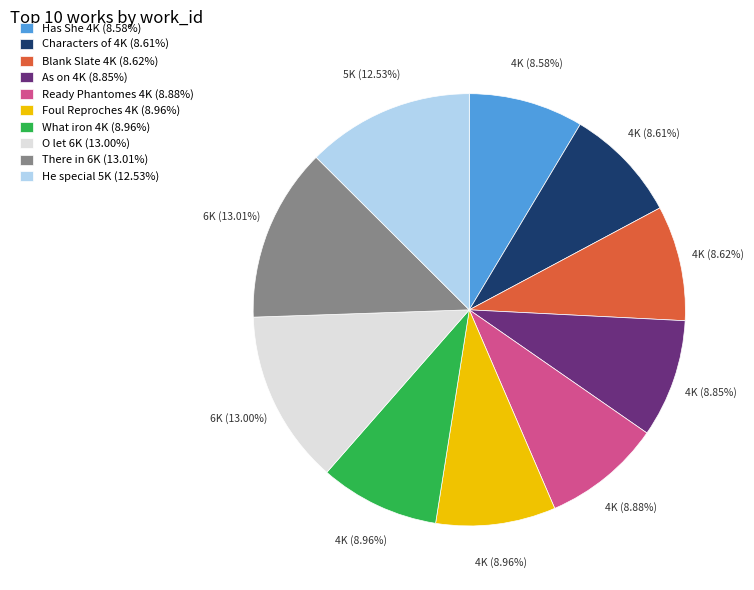

How many slices are in this pie chart?

10